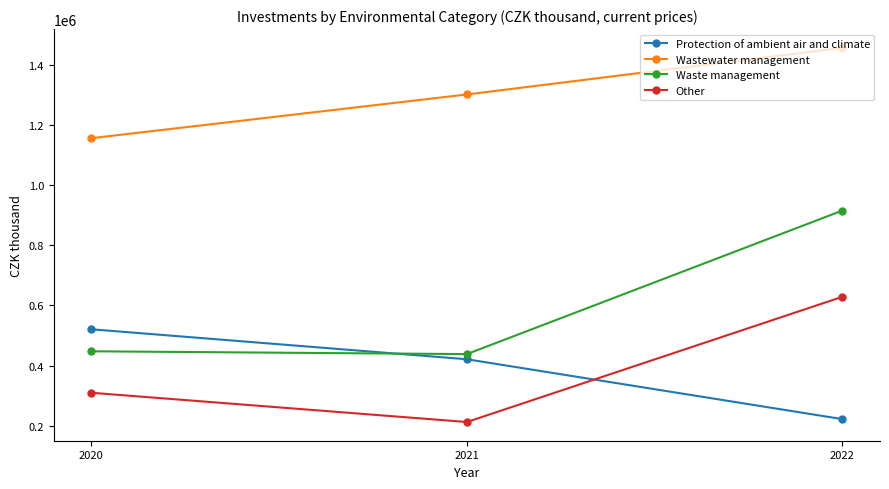

Is this an area chart (filled region under the line)?

No